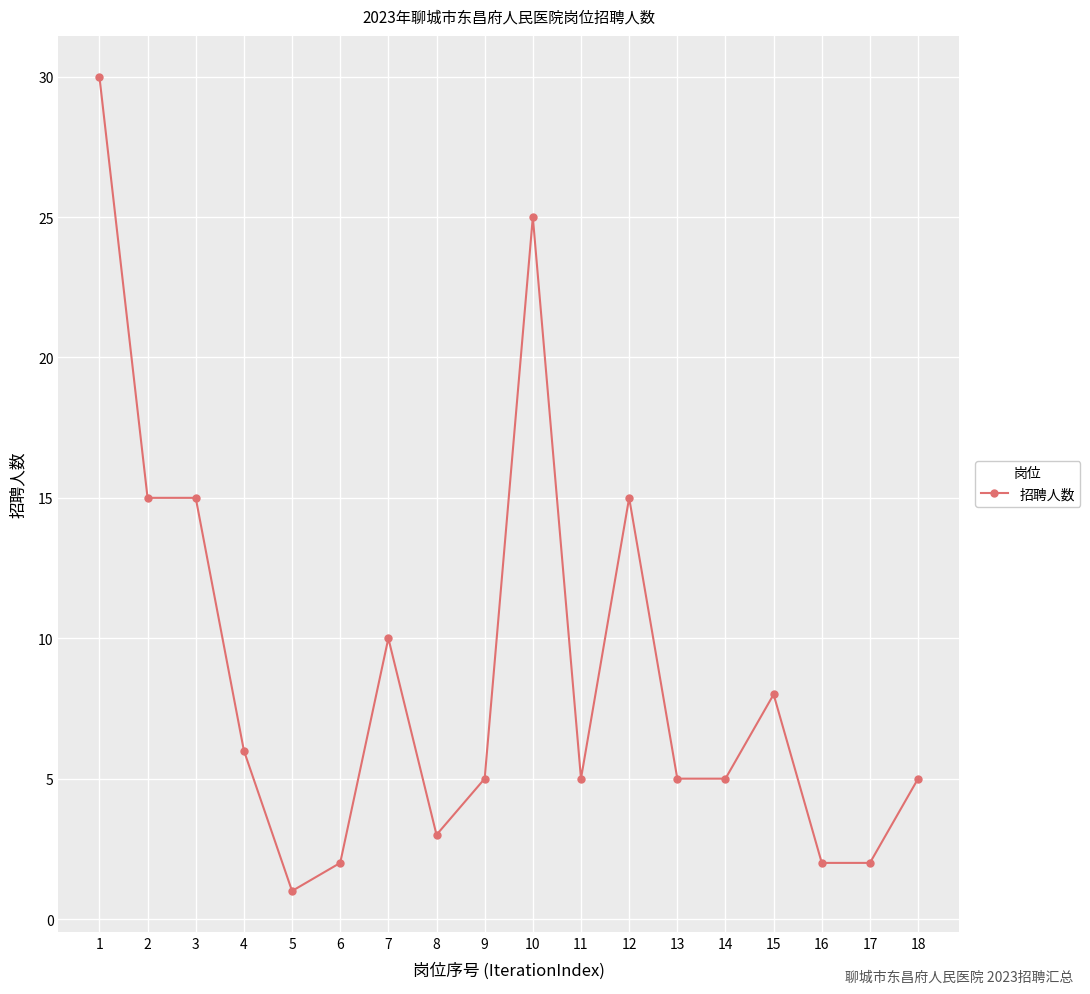

Is this an area chart (filled region under the line)?

No